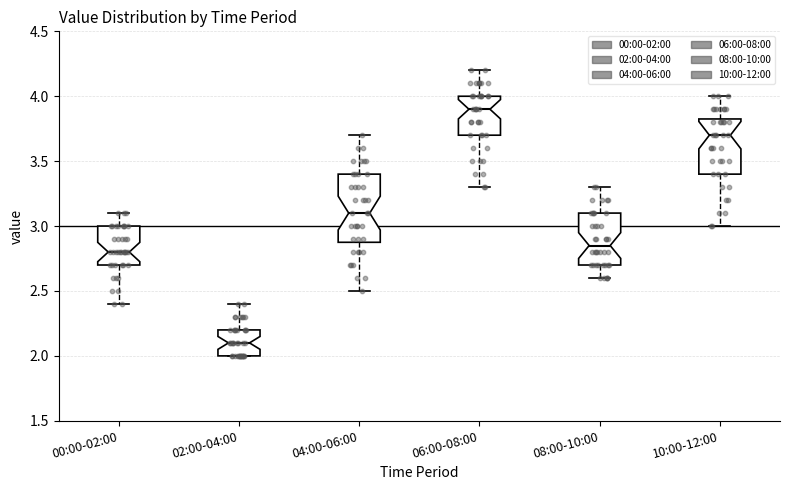

Reading left to right, read every box against the y-axis: the position of its median line, the range the box covers, and the ends of its whiskers. The values are not printed on the chart, so give them approximately, as read against the axis.

00:00-02:00: median 2.80, box 2.70 to 3.00, whiskers 2.40 to 3.10
02:00-04:00: median 2.10, box 2.00 to 2.20, whiskers 2.00 to 2.40
04:00-06:00: median 3.10, box 2.90 to 3.40, whiskers 2.50 to 3.70
06:00-08:00: median 3.90, box 3.70 to 4.00, whiskers 3.30 to 4.20
08:00-10:00: median 2.85, box 2.70 to 3.10, whiskers 2.60 to 3.30
10:00-12:00: median 3.70, box 3.40 to 3.85, whiskers 3.00 to 4.00